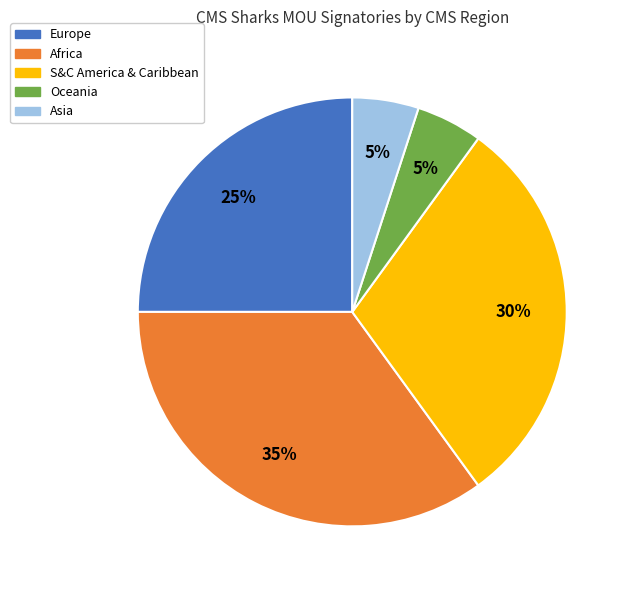

Approximately how many times larger is the value at S&C America & Caribbean compared to Asia?

6.0